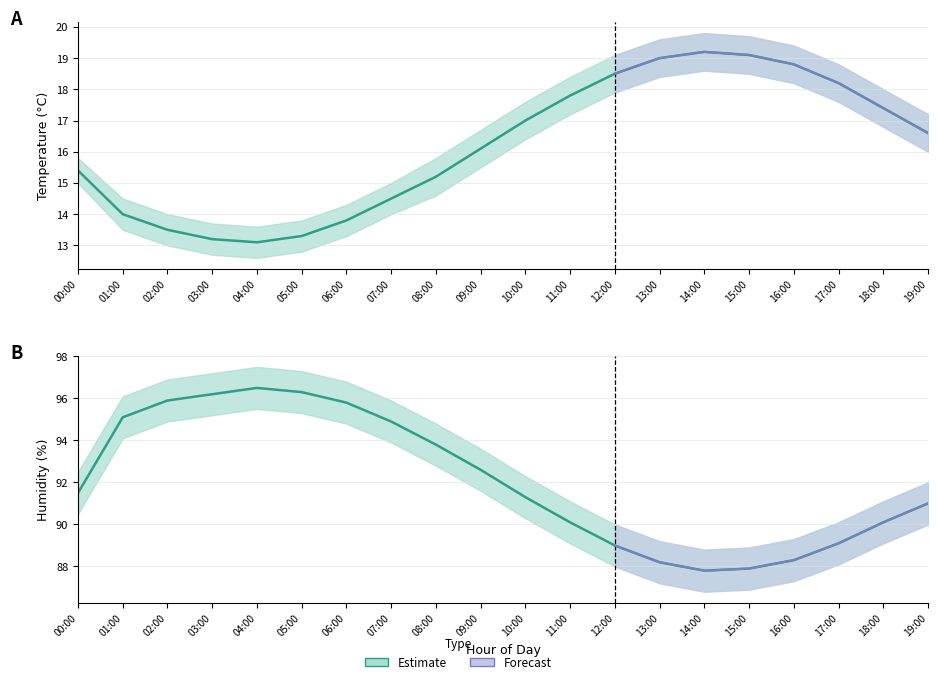

What is the average value?

92.1